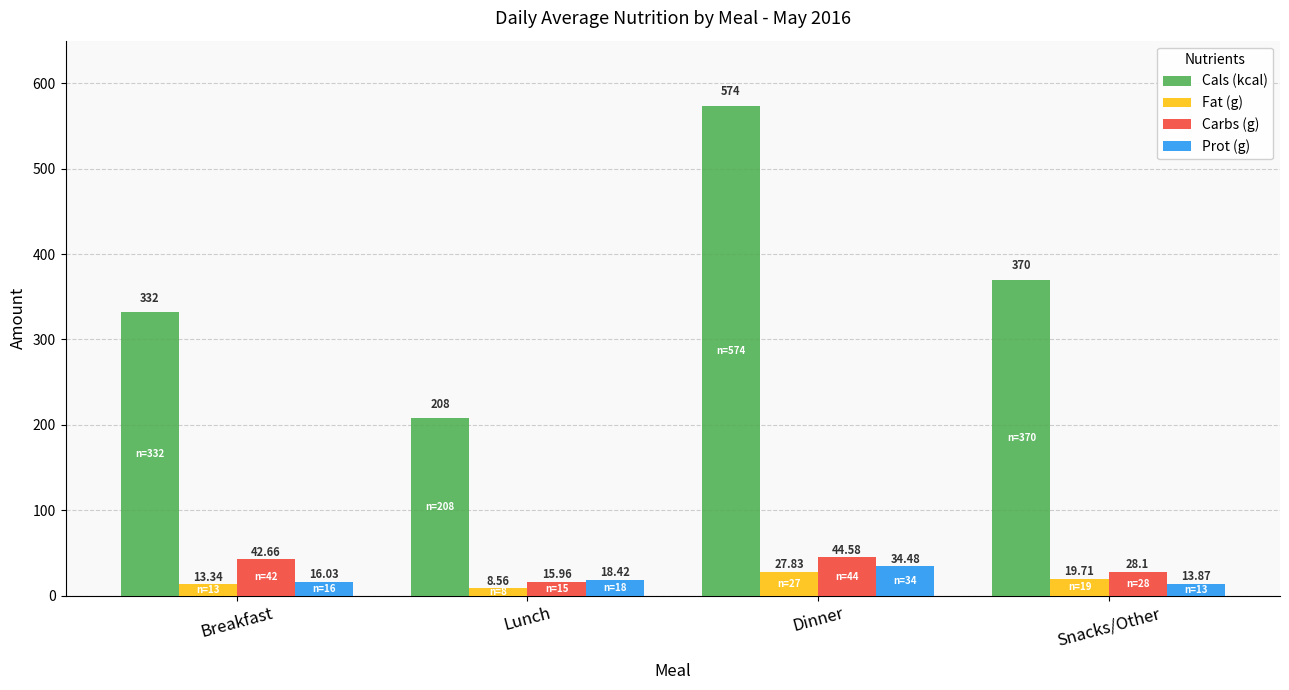

Where does the Cals (kcal) series first go above 370?

Dinner